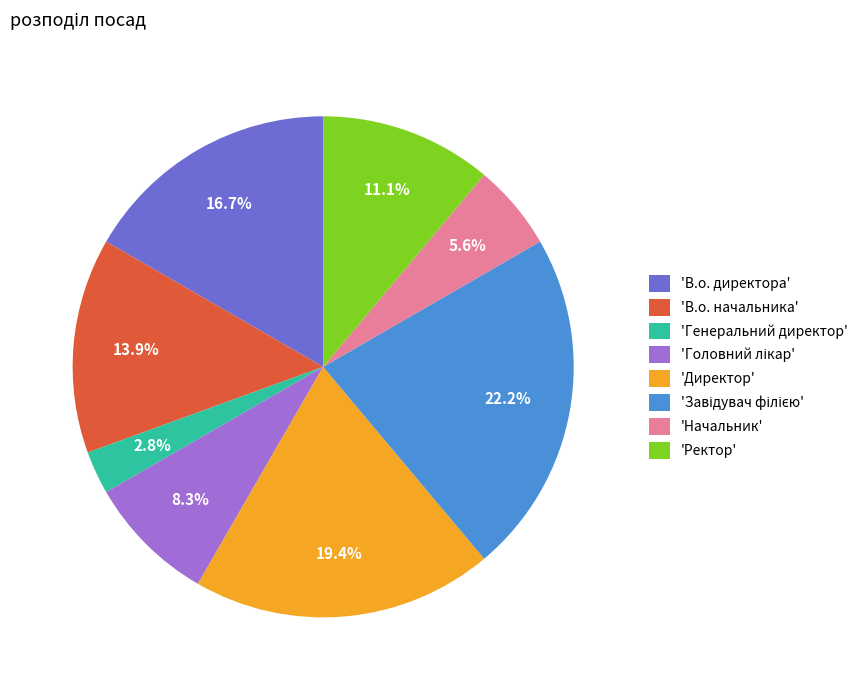

Which category has the smallest portion of the pie?

'Генеральний директор'